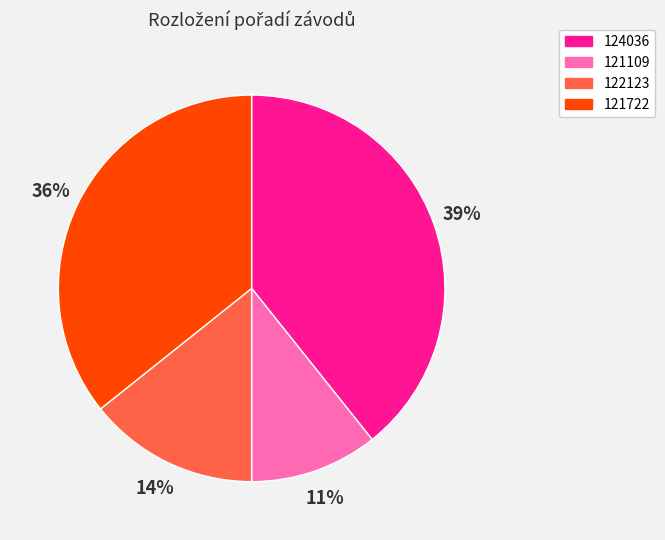

The 121722 slice represents 26% of the pie. True or false?

False